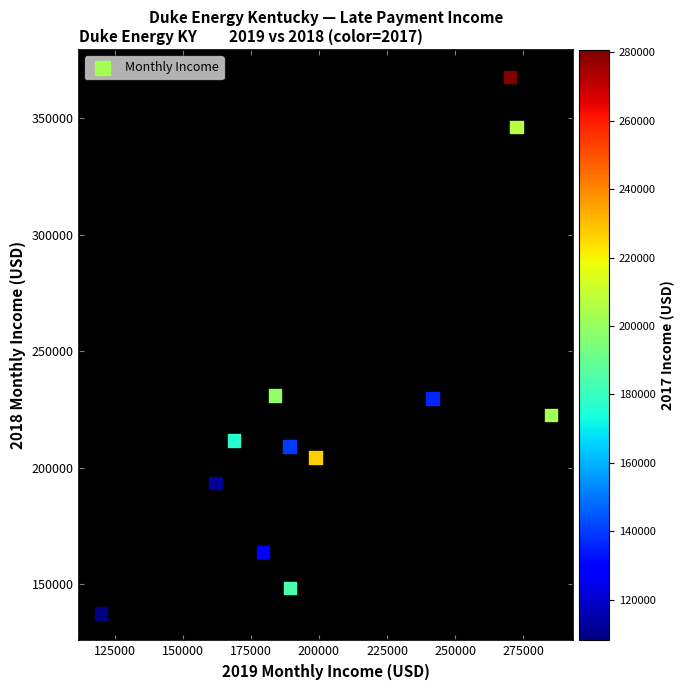

What is the range of Y values (max minus min)?

230133.5